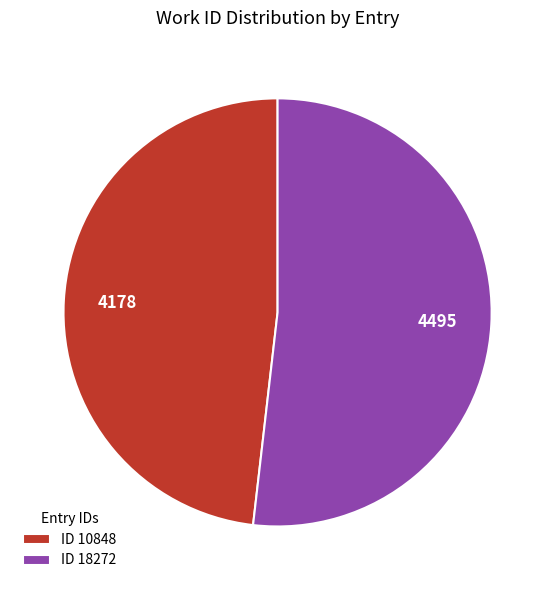

What is the ratio of the value at ID 10848 to the value at ID 18272?

0.9